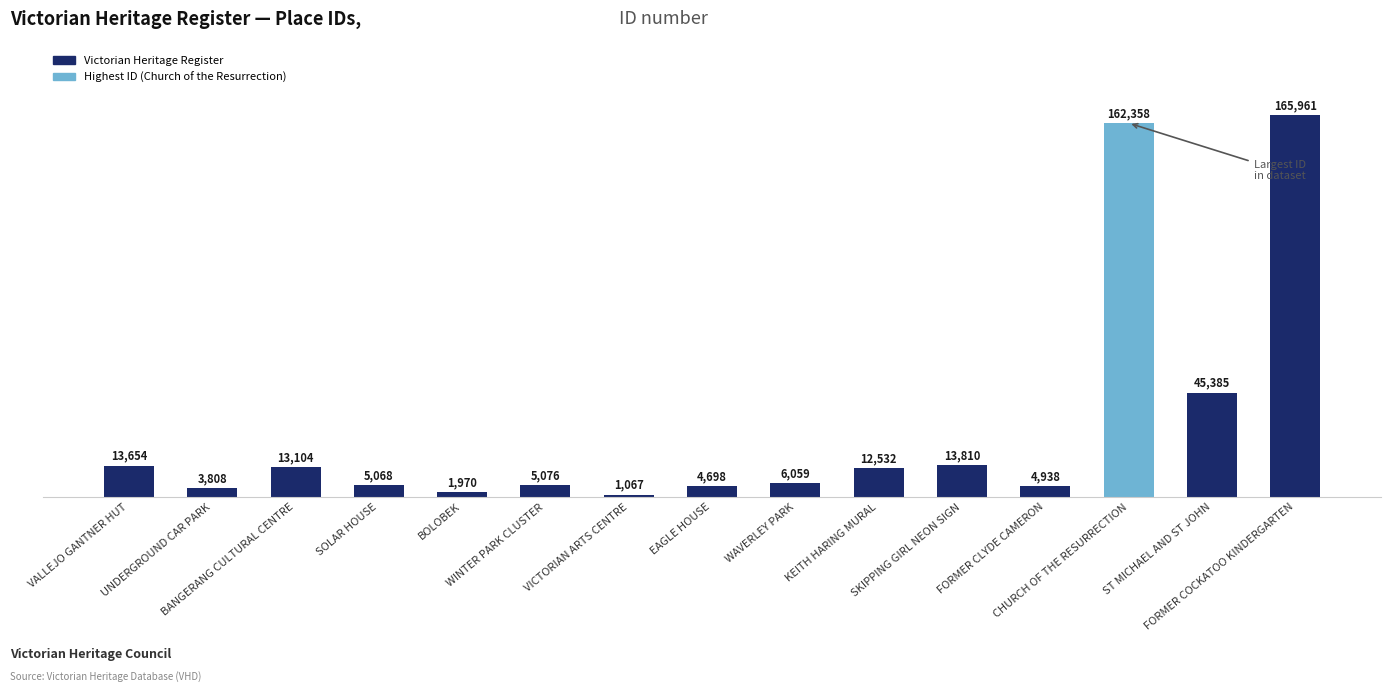

What is the difference between the second highest and second lowest values?

160388